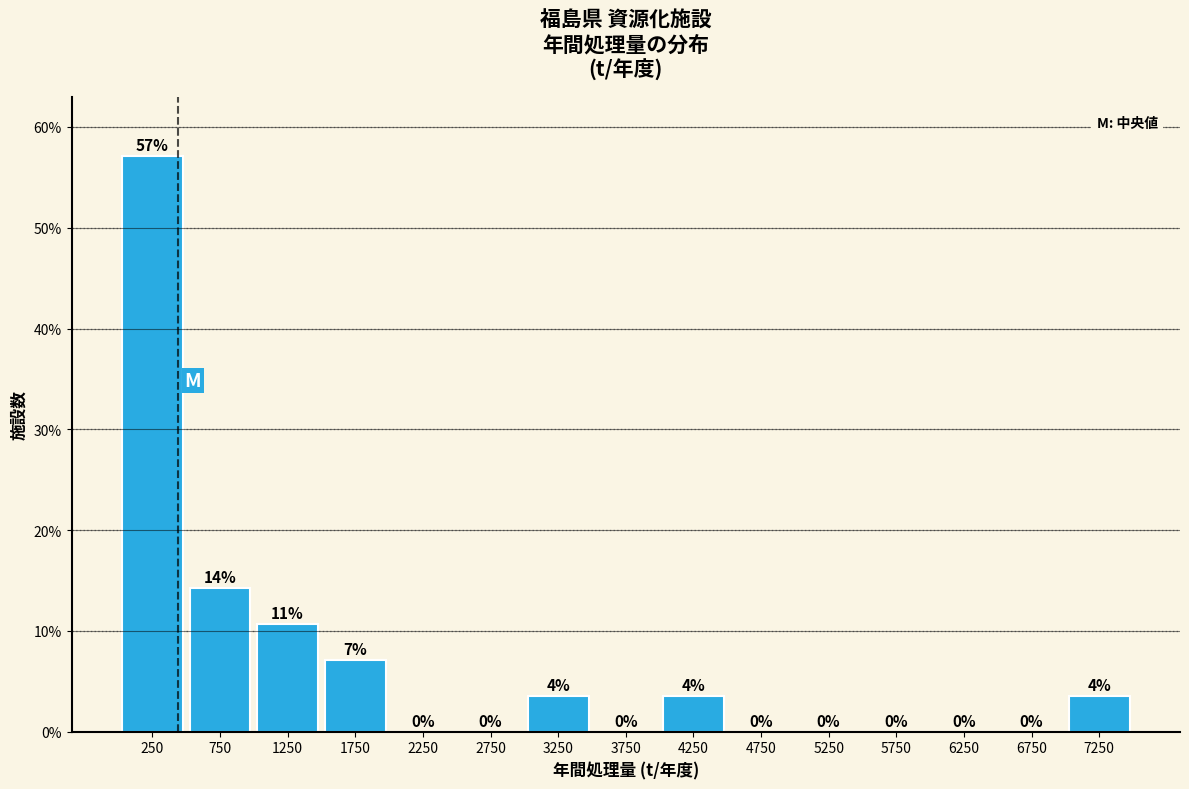

What is the greatest value displayed?

57.1